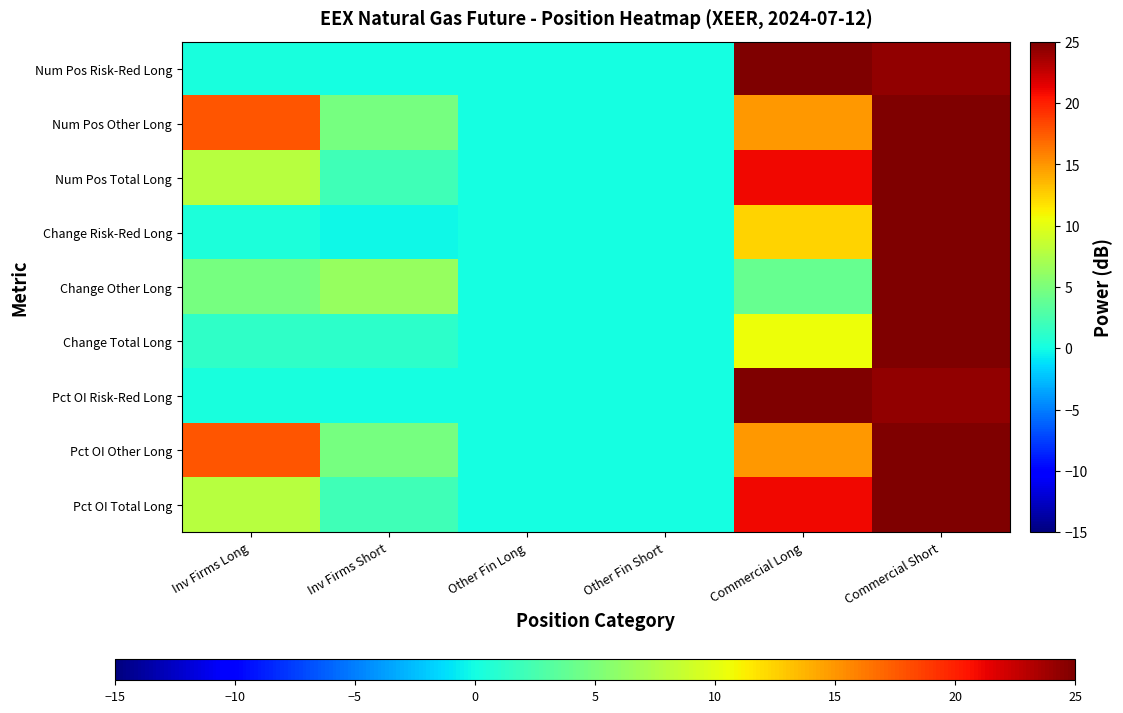

At which category does the chart reach its minimum across all series?

Inv Firms Short